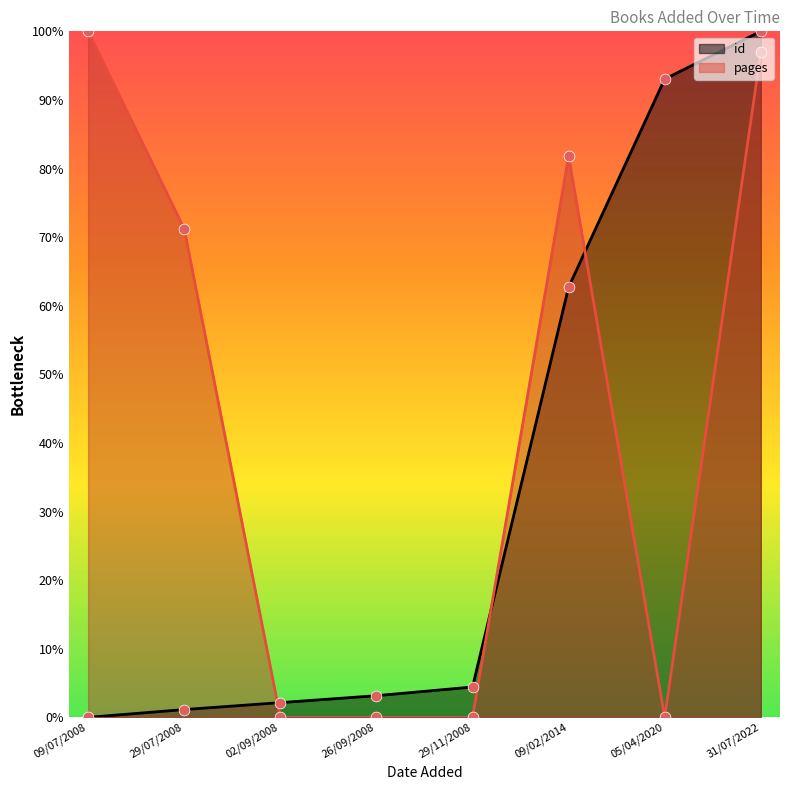

What is the total value across all series at 05/04/2020?

93.0